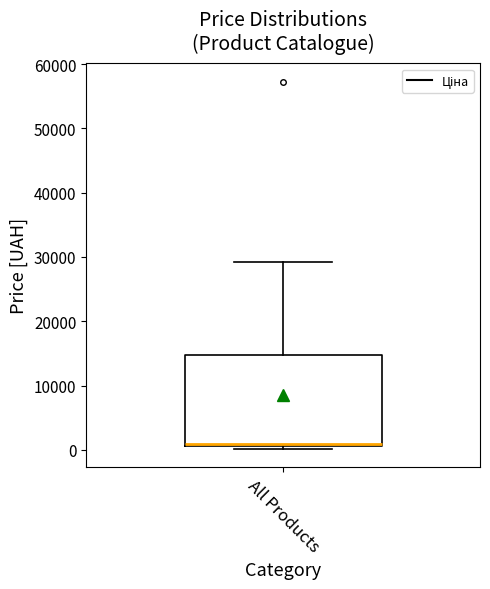

Read this box plot against the y-axis: the position of the median line, the range covered by the box, and the ends of both whiskers. The values are not printed on the chart, so give them approximately, as read against the axis.

median 1000 (just above the box's lower edge), box 1000 to 15000, whiskers 0 to 29000